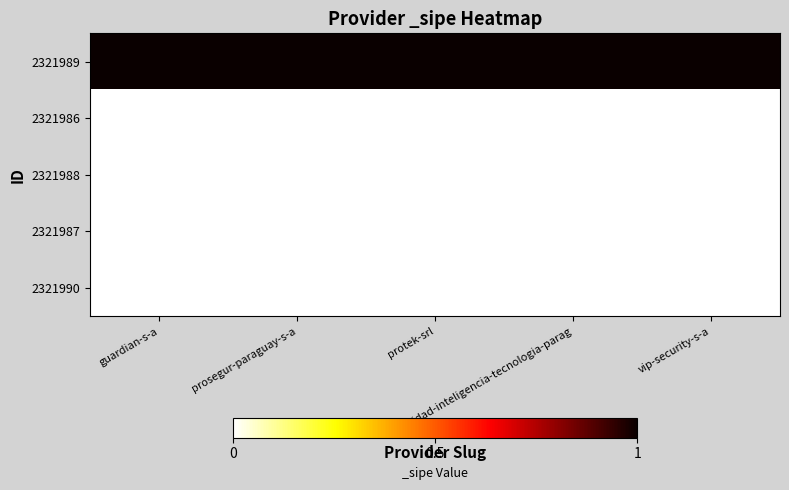

How many data points does each series have?

5